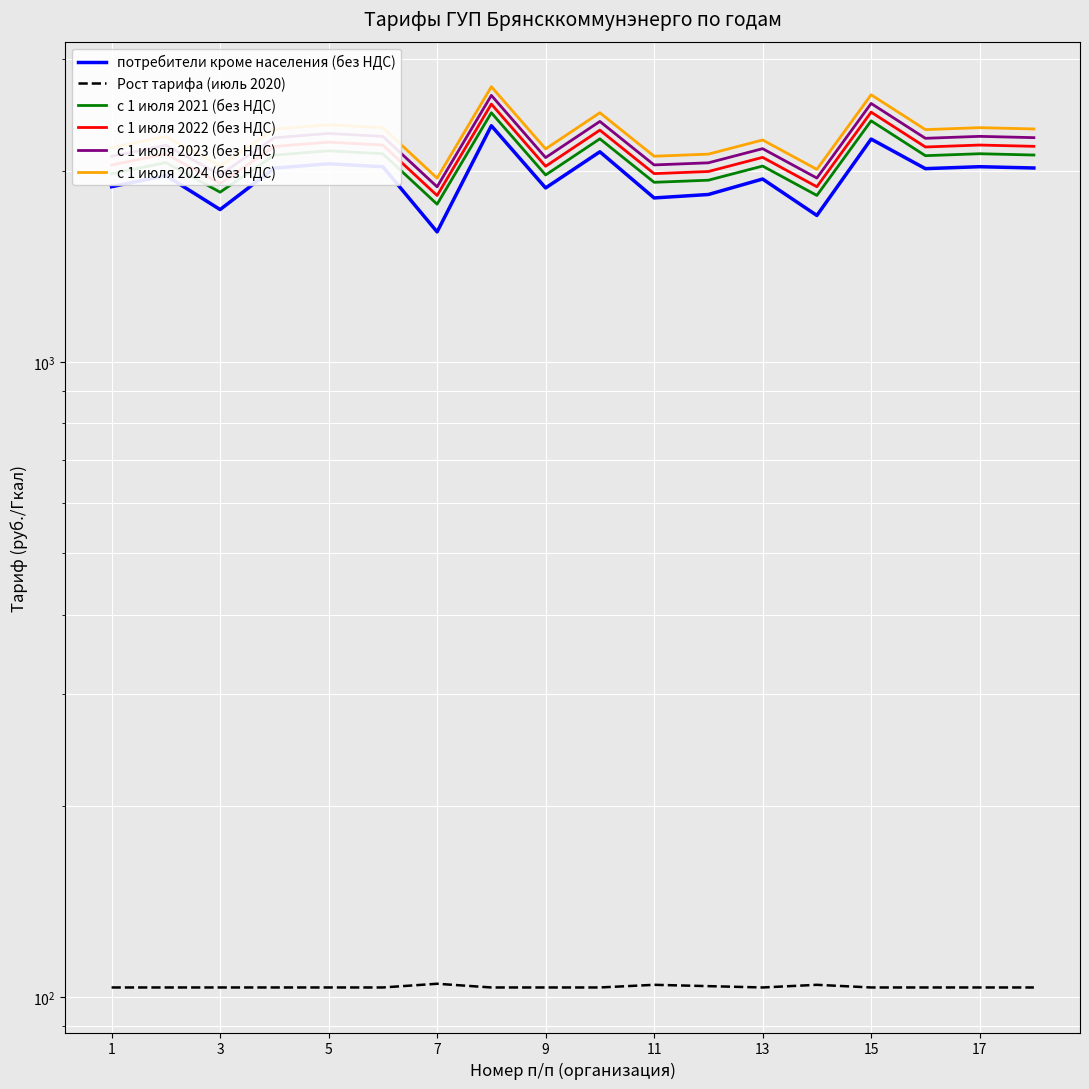

At how many categories does at least one series exceed 1281?

18